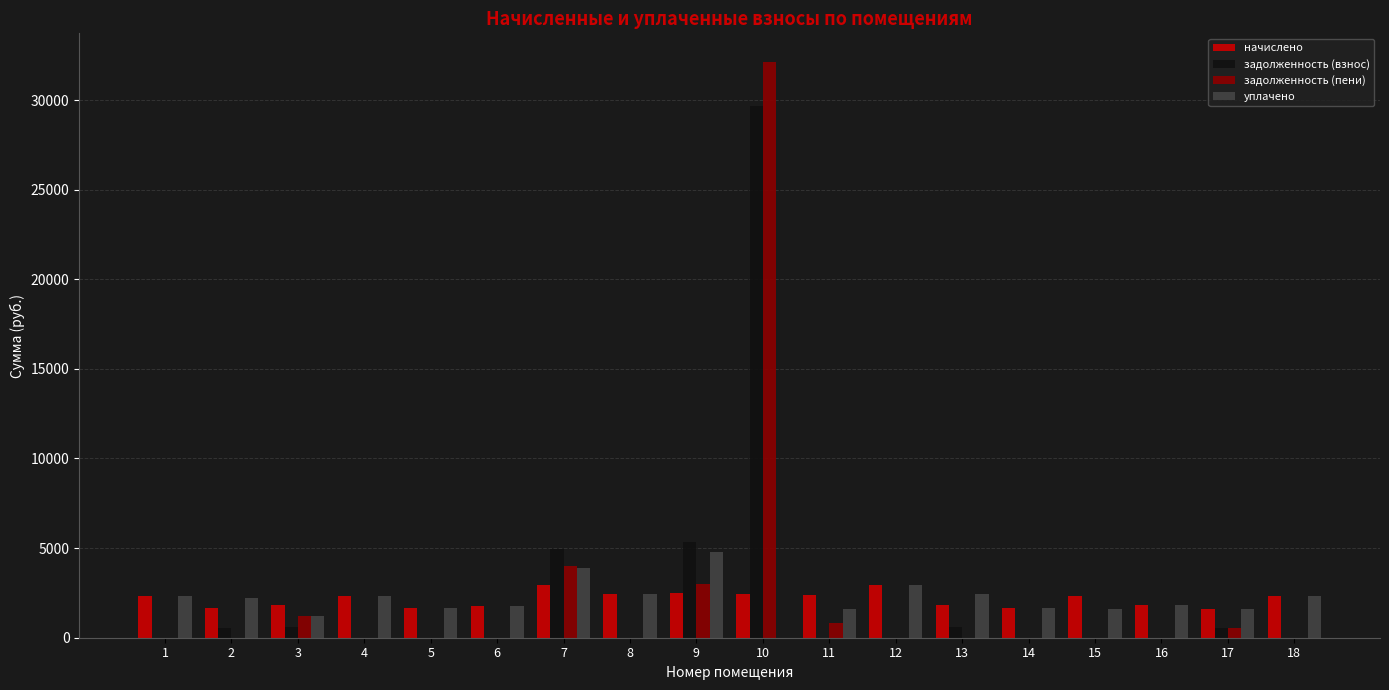

Is it true that уплачено equals 441.9 at 15?

False